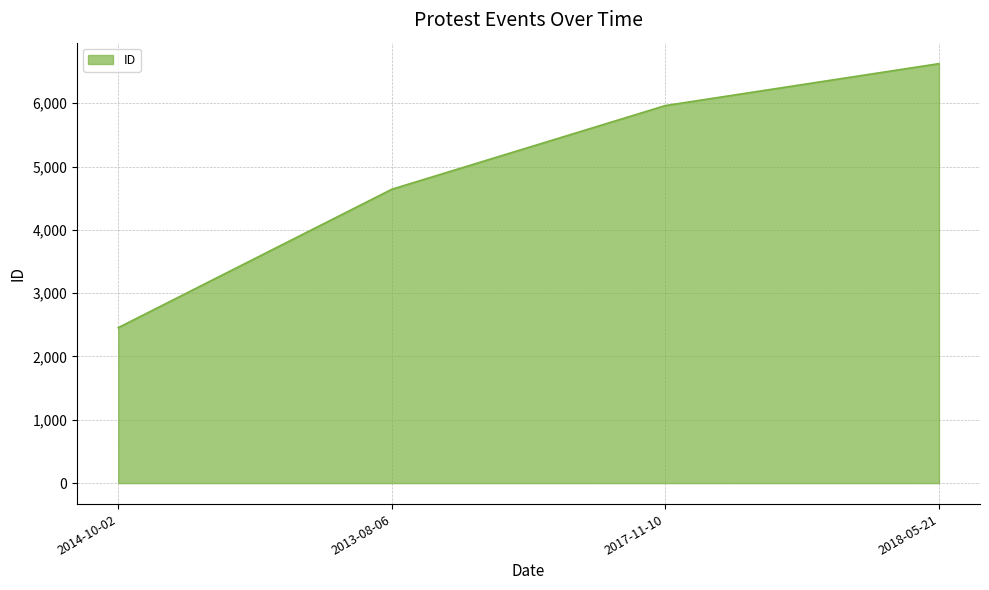

Which label corresponds to the largest value in the chart?

2018-05-21